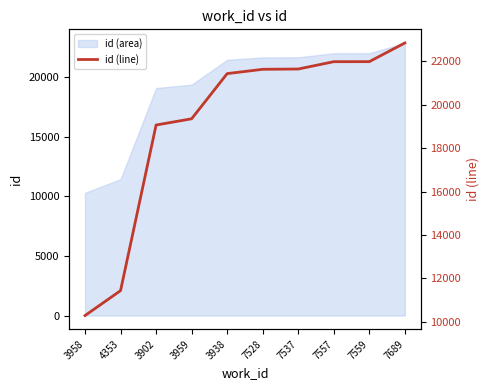

Rank the categories by value from highest to lowest.

7689, 7559, 7557, 7537, 7528, 3938, 3959, 3902, 4353, 3958